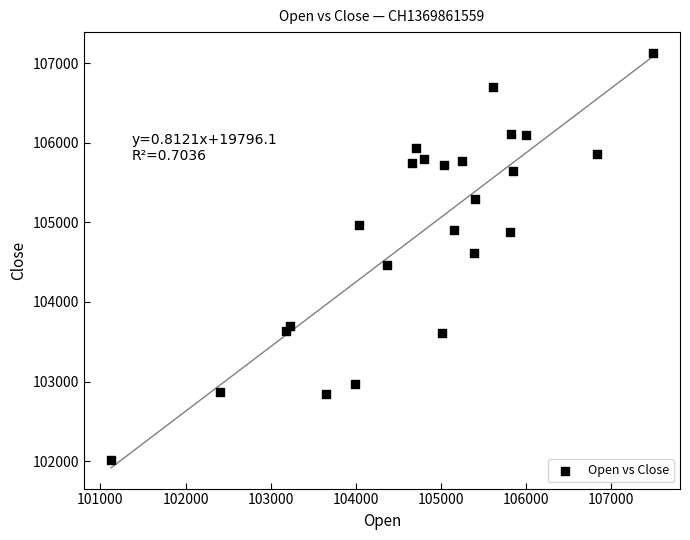

What is the range of X values (max minus min)?

6365